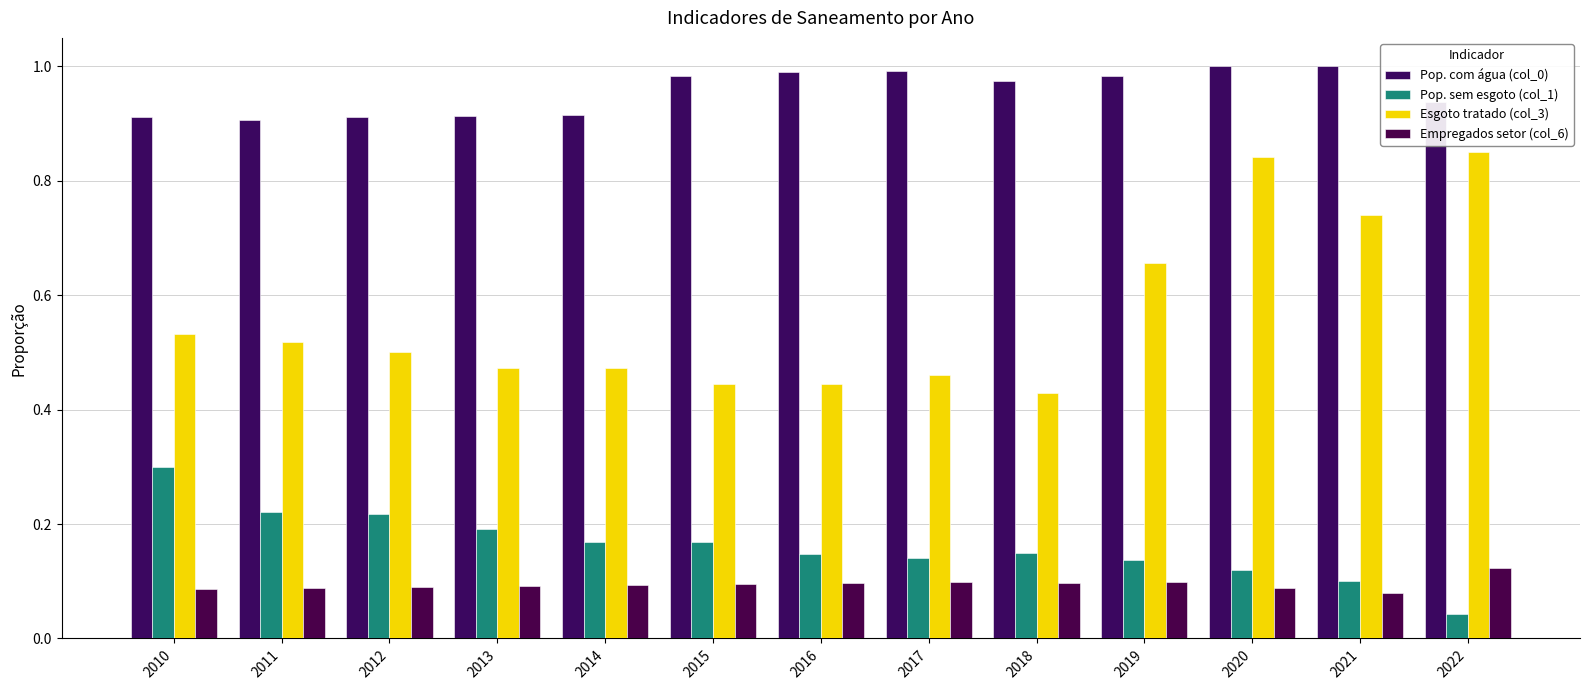

Rank the series at 2021 from highest to lowest value.

Pop. com água (col_0), Esgoto tratado (col_3), Pop. sem esgoto (col_1), Empregados setor (col_6)